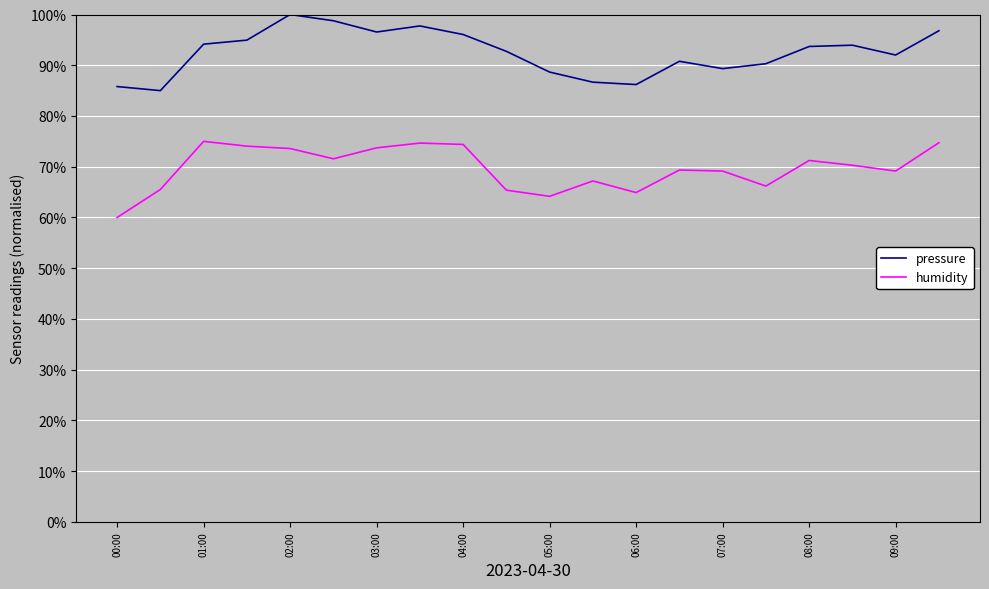

What is the difference between the maximum and minimum values in the humidity series?

15.0